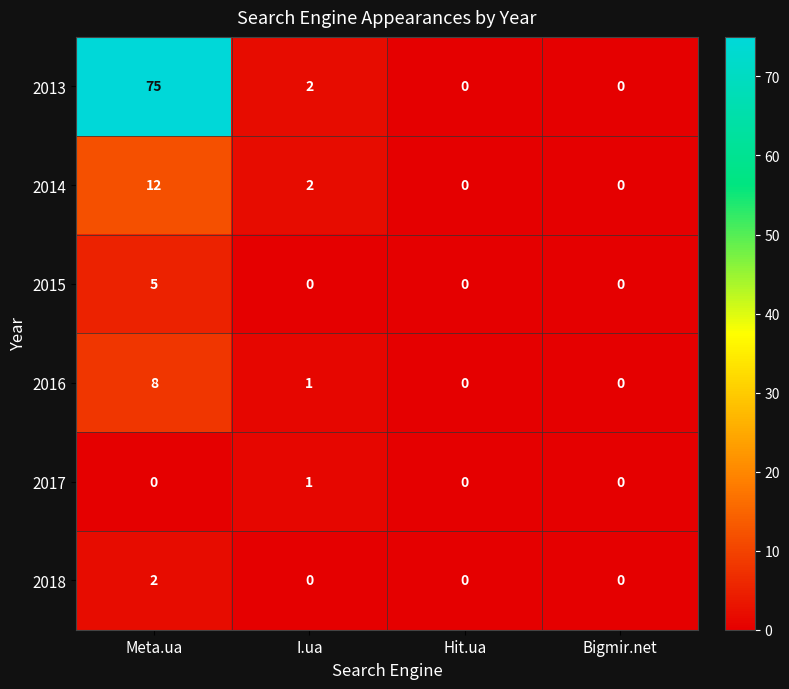

How many 2018 values are between 0 and 2?

4